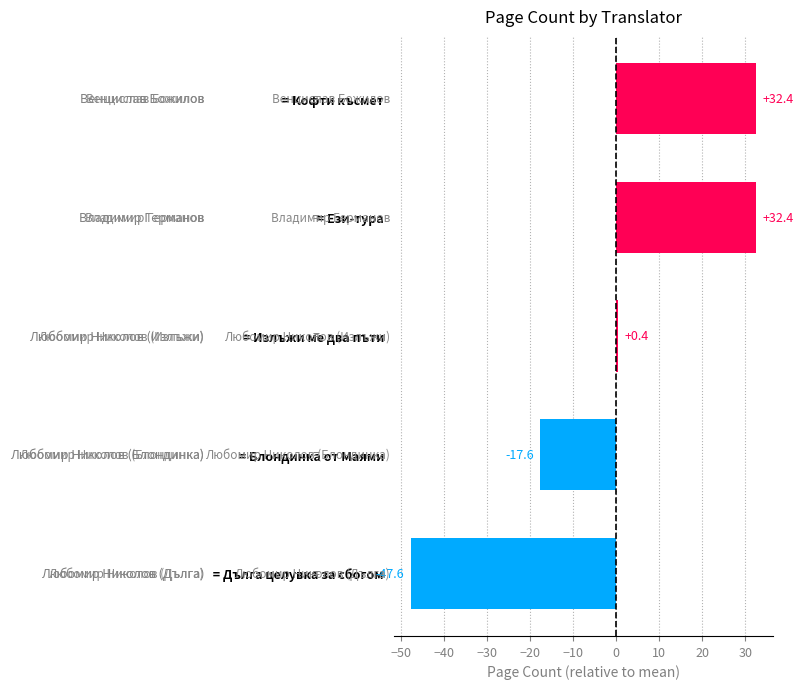

Reading bottom to top, extract all data points from this chart.

  = Дълга целувка за сбогом=-47.6	  = Блондинка от Маями=-17.6	  = Излъжи ме два пъти=0.4	  = Ези-тура=32.4	  = Кофти късмет=32.4